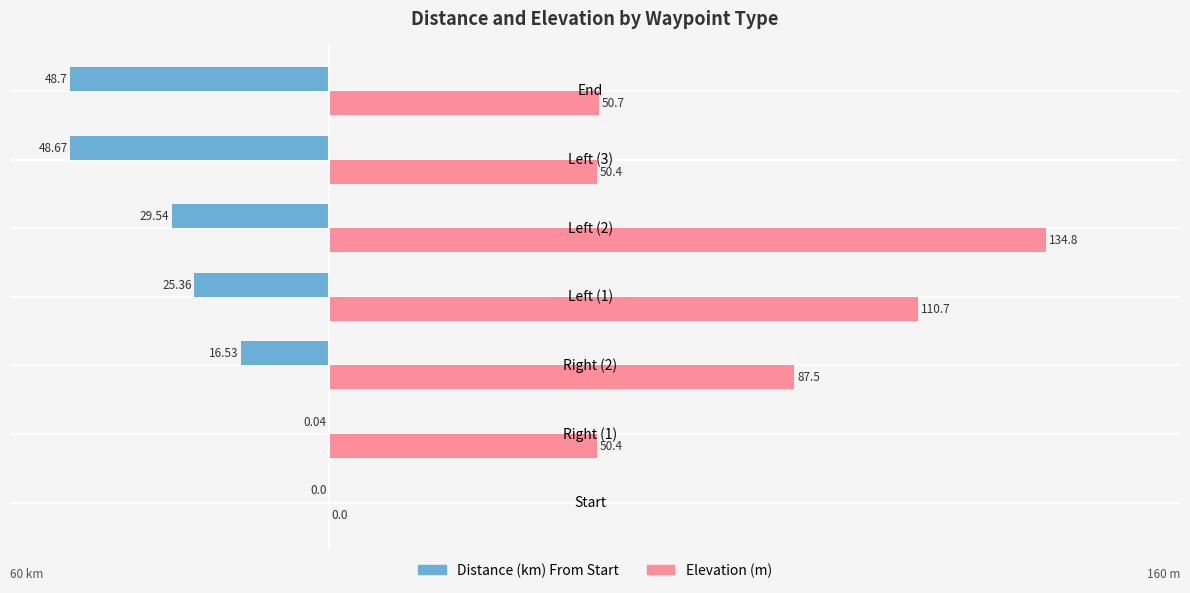

At which category is the sum across all series the highest?

Left (2)